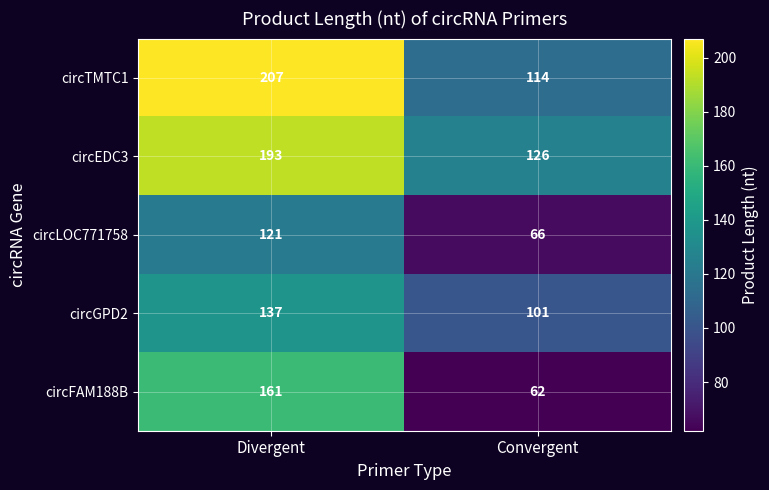

List the labels in order of circTMTC1 value, smallest first.

Convergent, Divergent